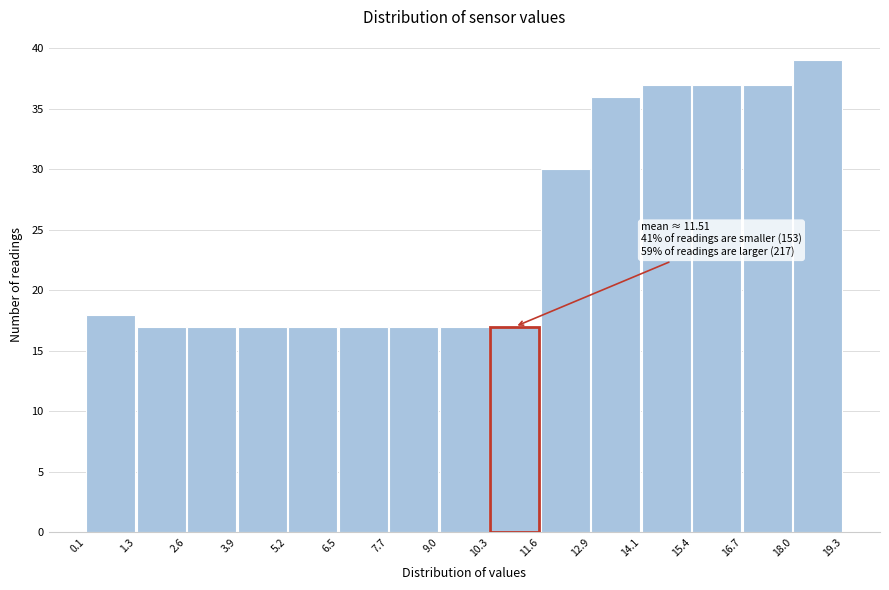

Which range on the x-axis has the tallest bar?

18.0 to 19.3